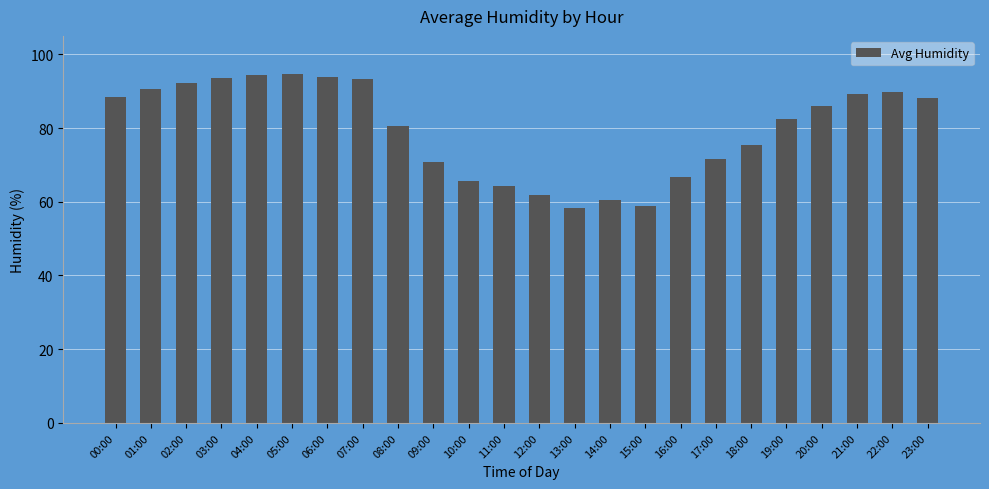

Approximately how many times larger is the value at 19:00 compared to 17:00?

1.2